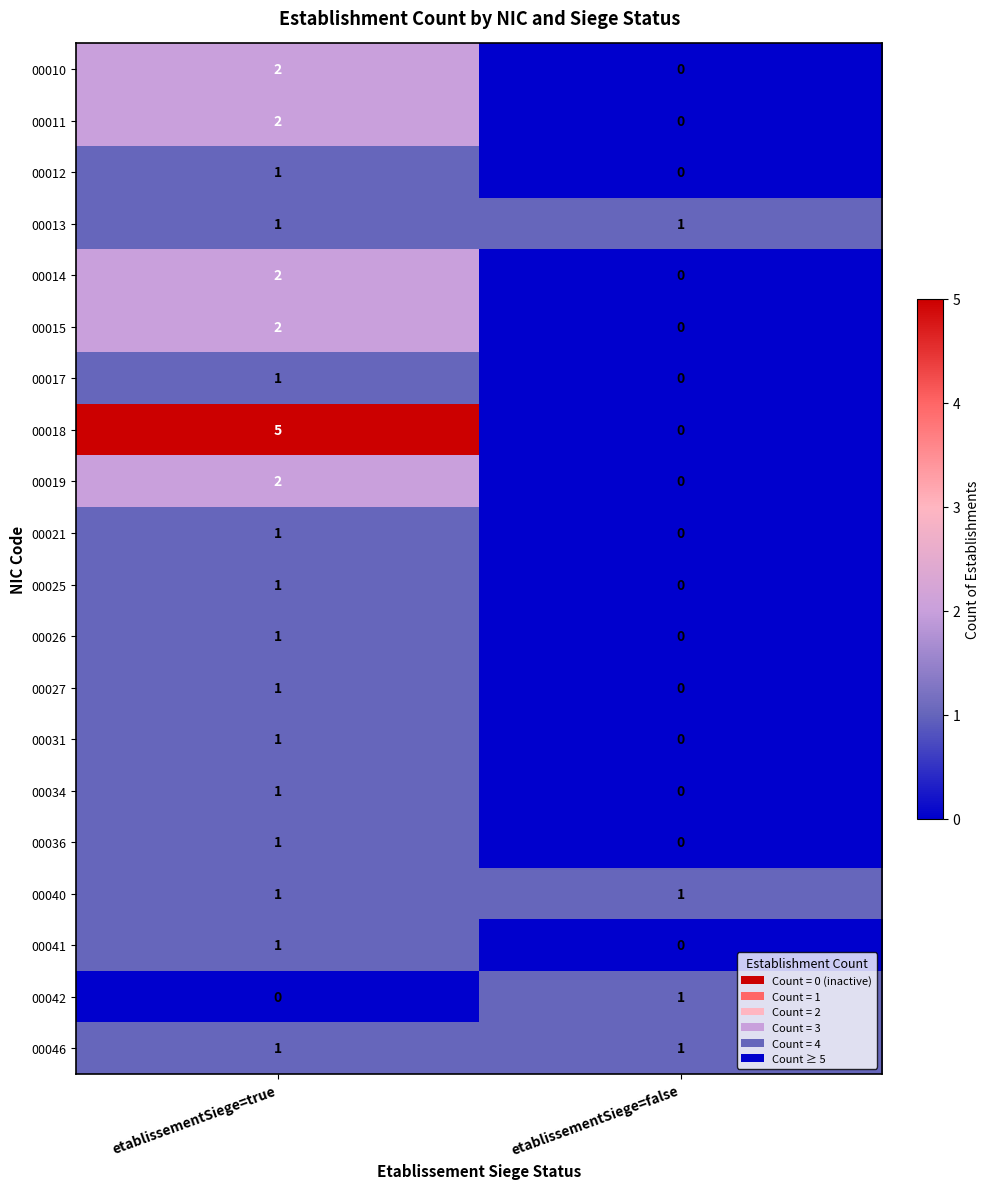

List the labels in order of 00031 value, largest first.

etablissementSiege=true, etablissementSiege=false